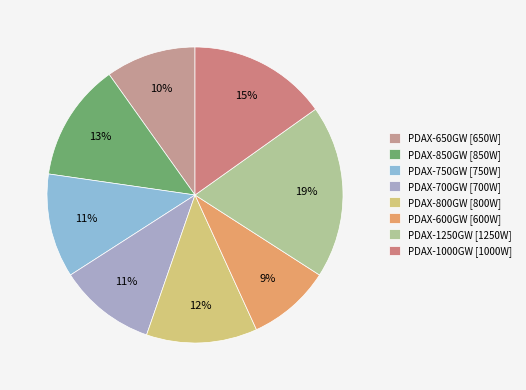

How much of the chart is everything except PDAX-700GW?

89.4%